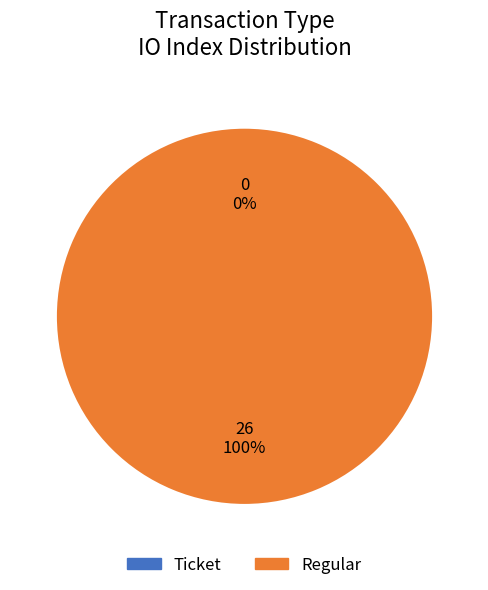

Count the number of slices in the pie.

2